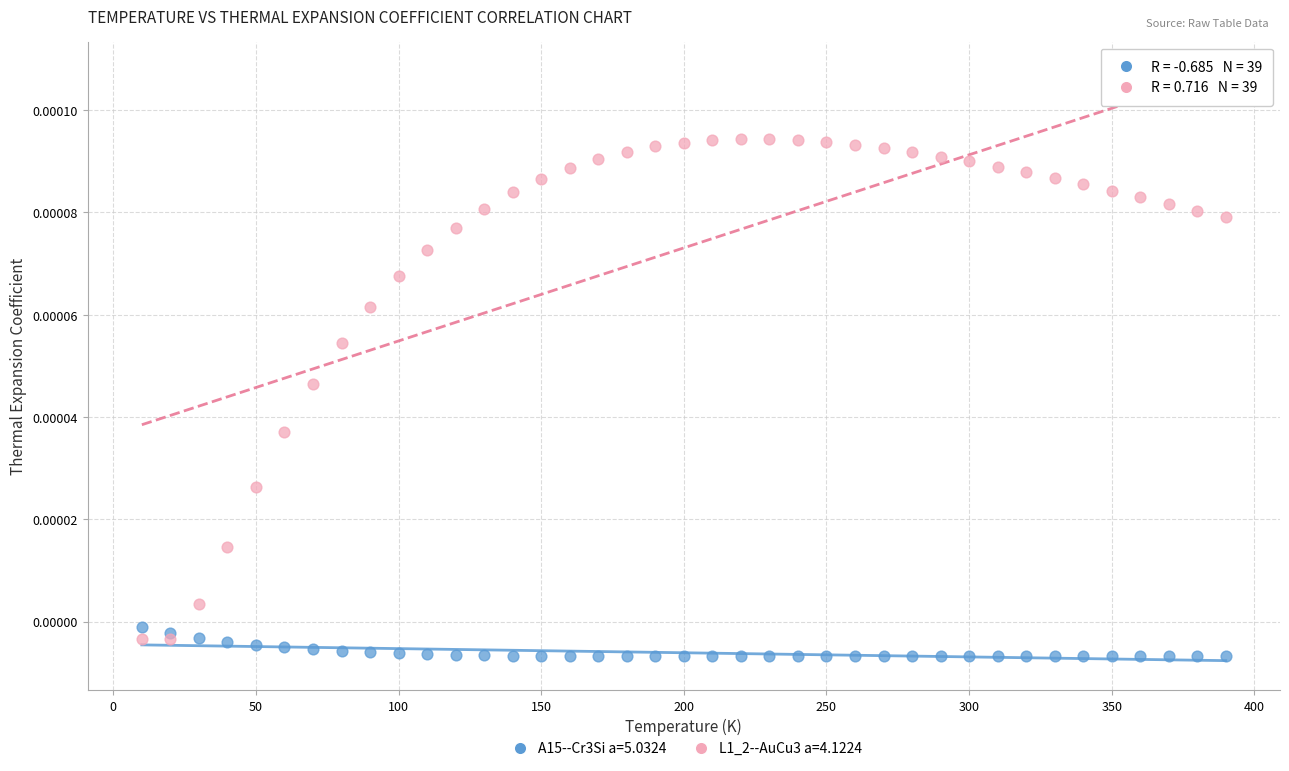

Which series has the widest spread of Y values?

L1_2--AuCu3 a=4.1224